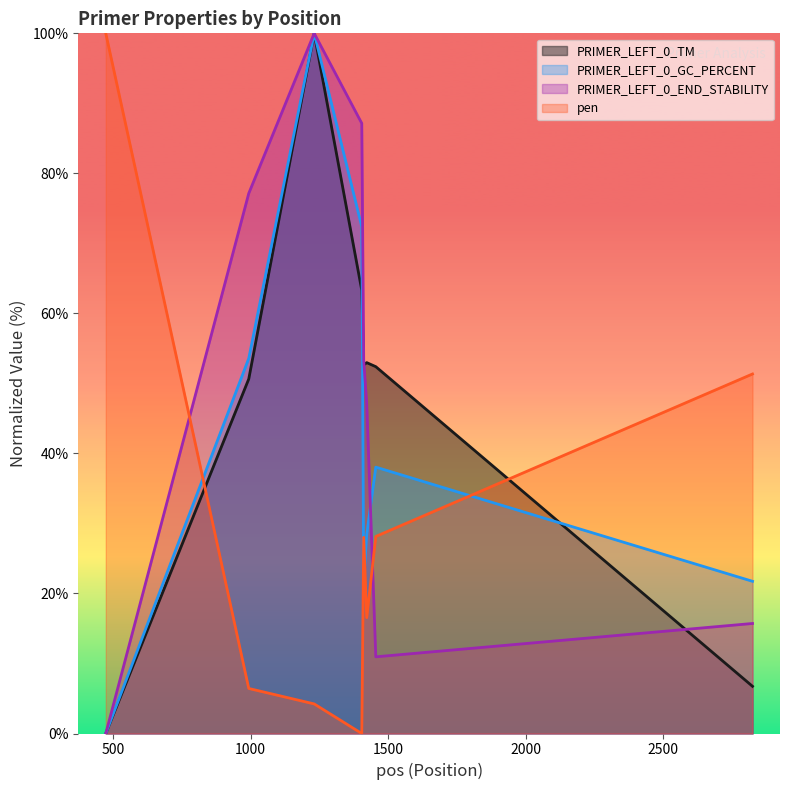

Reading left to right, list all the values displayed in this chart.

PRIMER_LEFT_0_TM: 473=0.0	993=50.6	1231=100.0	1404=63.3	1411=52.7	1422=53.0	1455=52.4	2825=6.7
PRIMER_LEFT_0_GC_PERCENT: 473=0.0	993=53.6	1231=100.0	1404=72.4	1411=21.7	1422=28.4	1455=38.0	2825=21.7
PRIMER_LEFT_0_END_STABILITY: 473=0.0	993=77.1	1231=100.0	1404=87.1	1411=53.3	1422=47.1	1455=11.0	2825=15.7
pen: 473=100.0	993=6.4	1231=4.2	1404=0.0	1411=28.0	1422=16.6	1455=28.1	2825=51.3